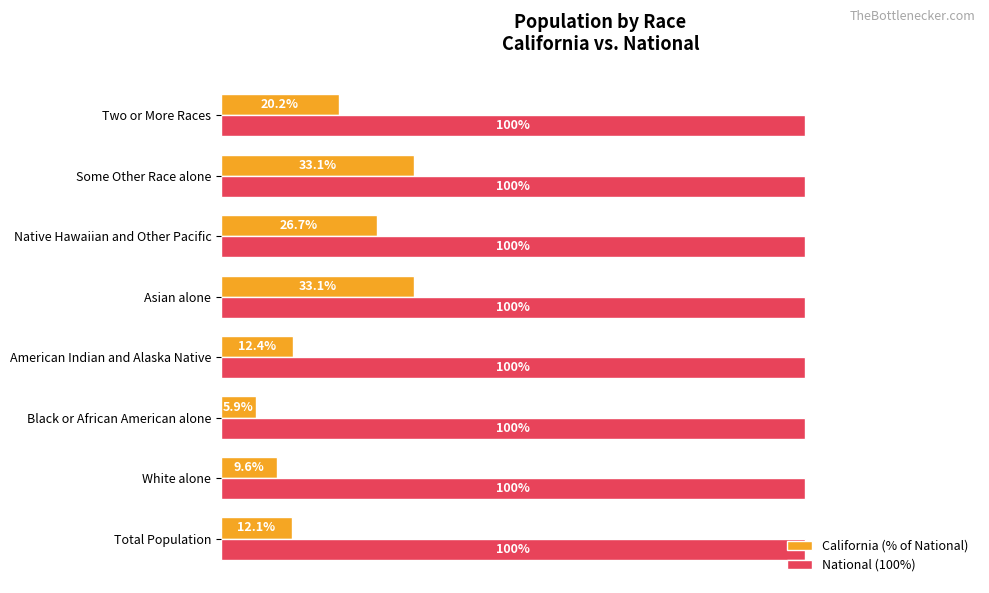

Rank the series by their maximum value, from highest to lowest.

National (100%), California (% of National)